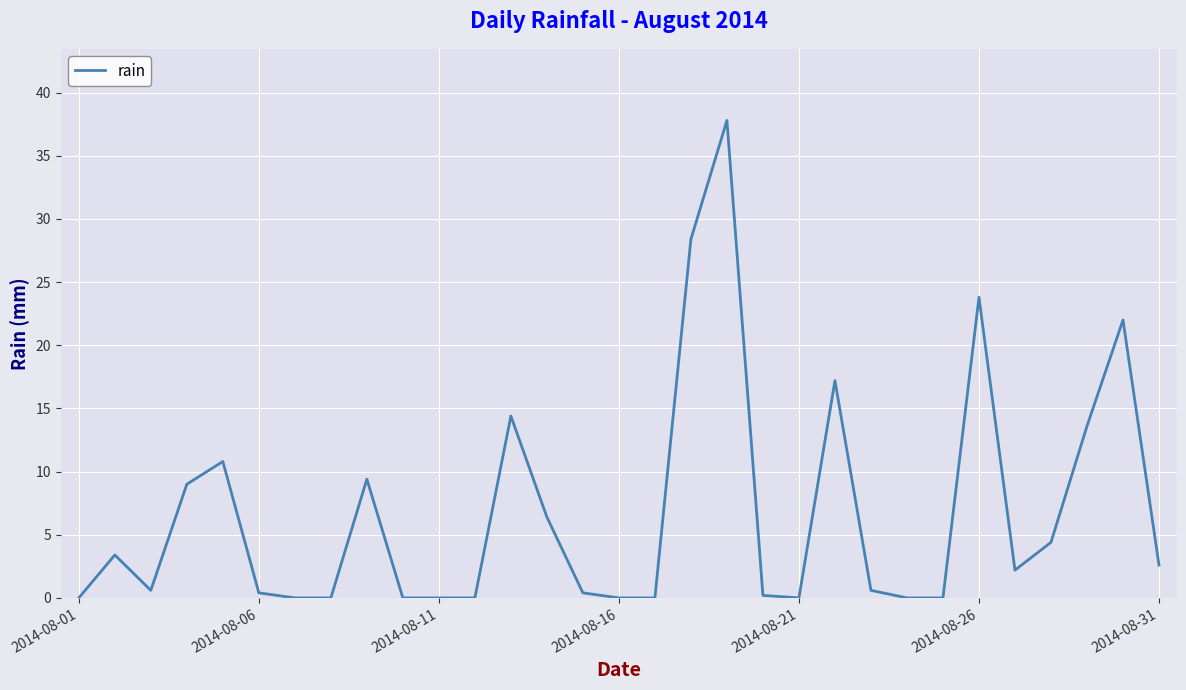

What is the difference between the maximum and minimum values?

37.8